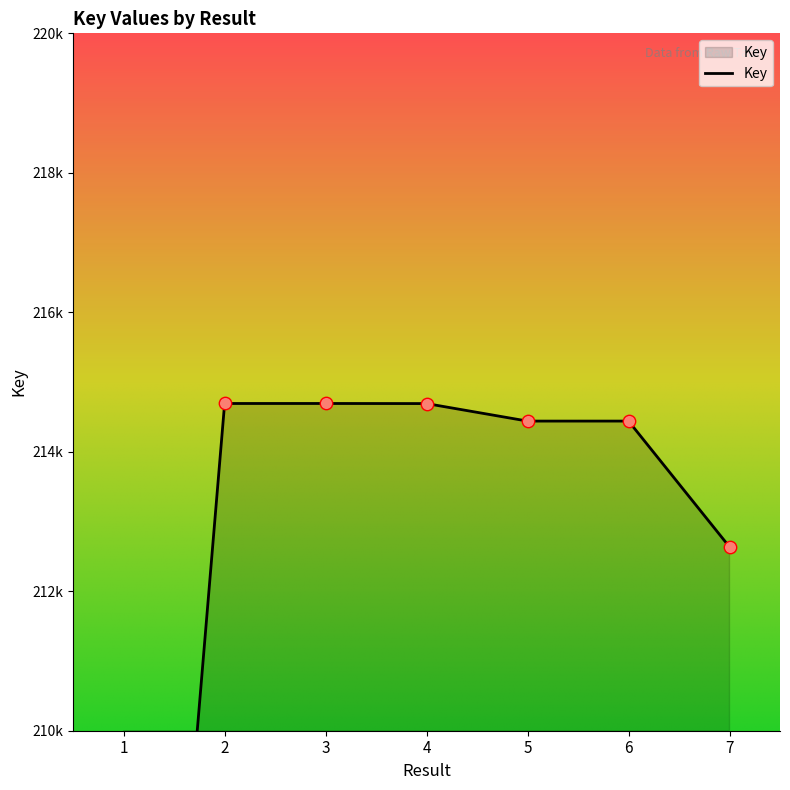

What is the ratio of the value at 5 to the value at 6?

1.0